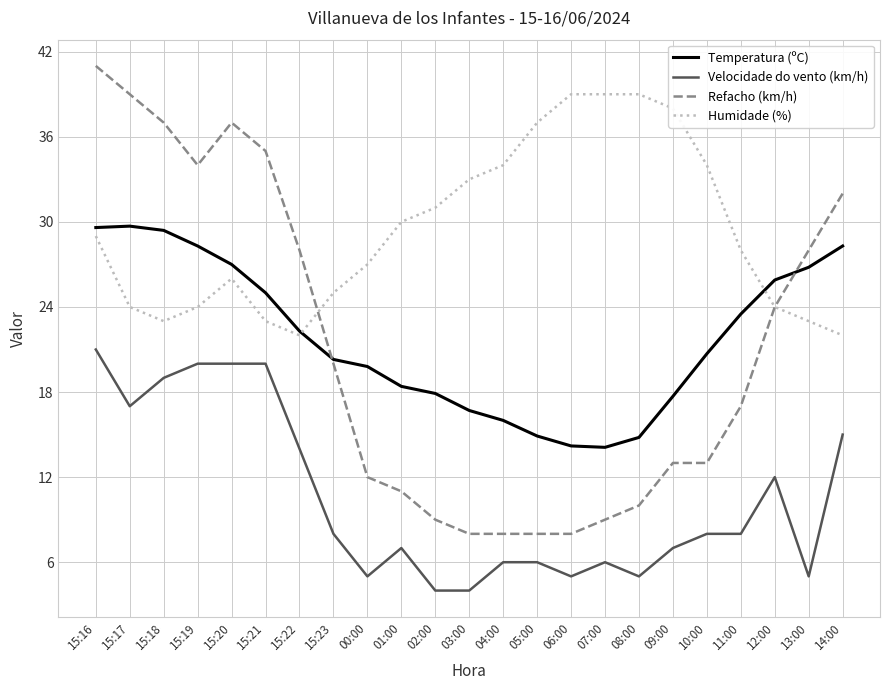

Count the number of categories in the chart.

23